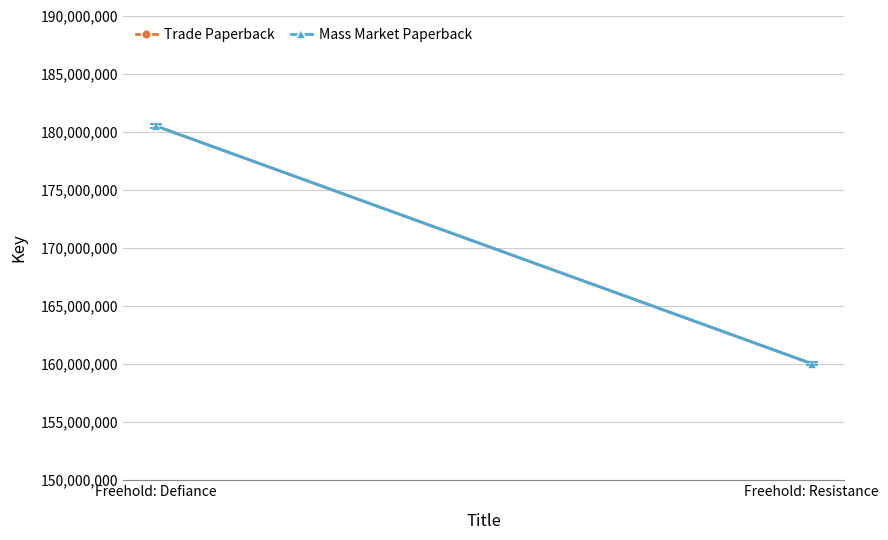

The value of Mass Market Paperback at Freehold: Defiance is 291880571. True or false?

False